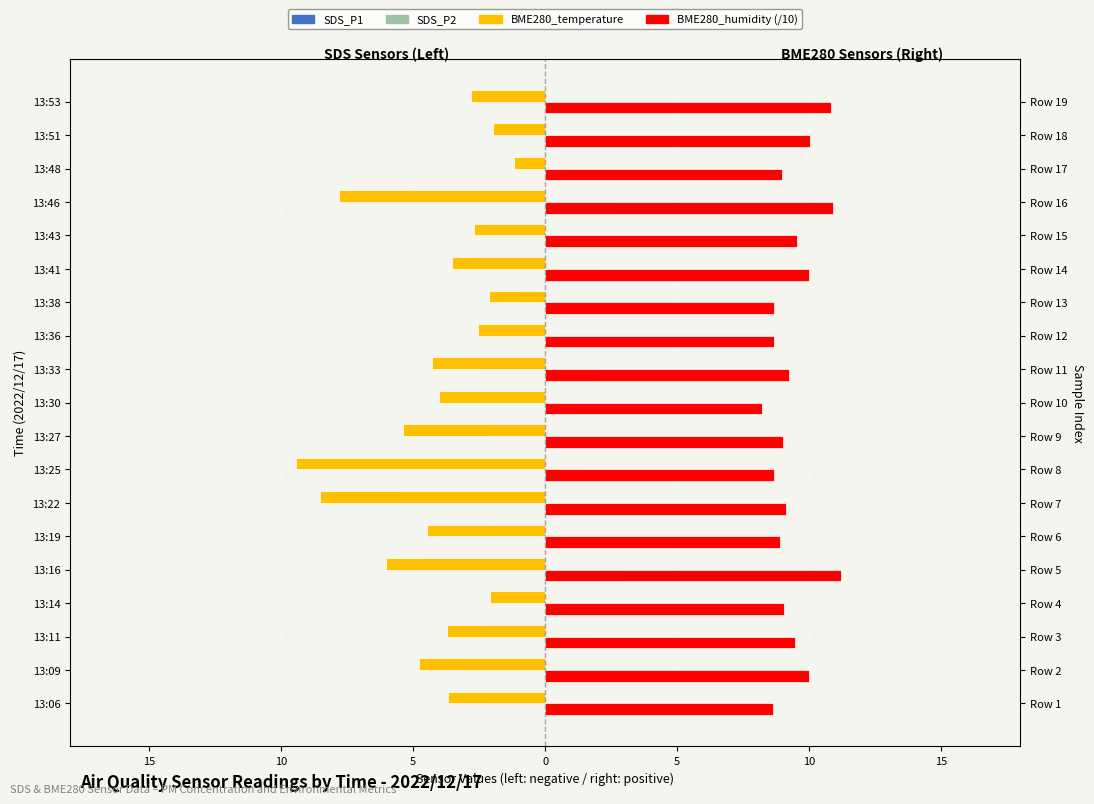

What is the minimum value shown in the chart?

-9.4